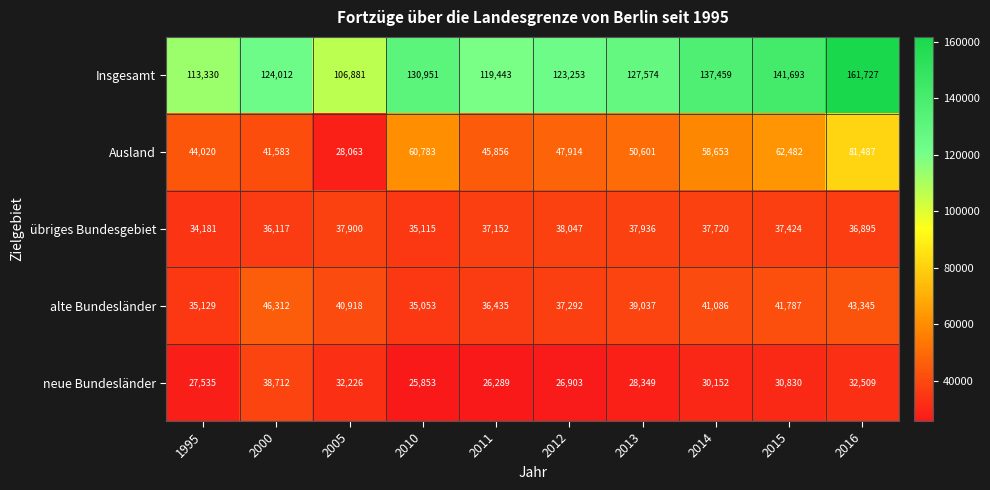

At which category is the sum across all series the highest?

2016